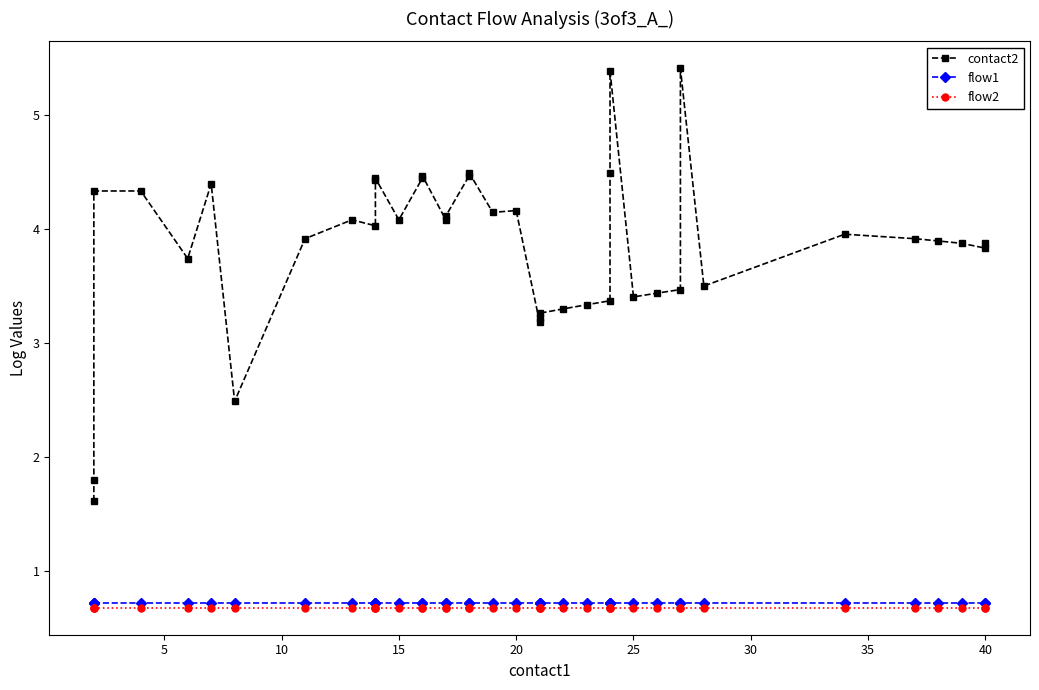

How many series are shown in this chart?

3